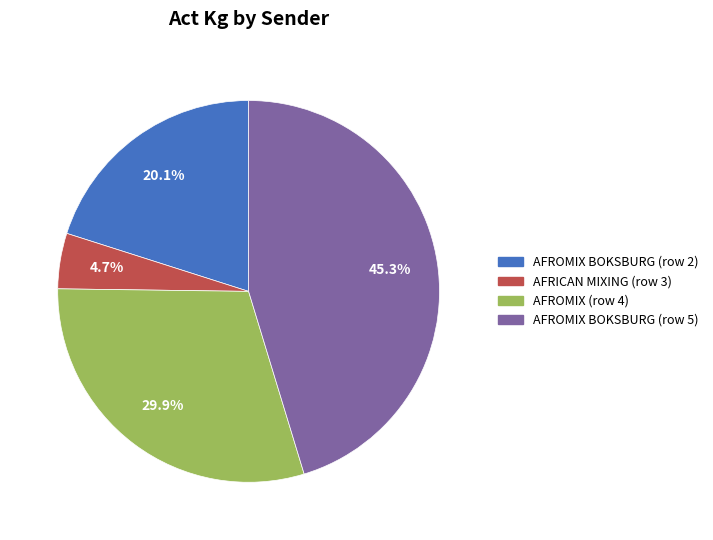

Is it true that AFRICAN MIXING (row 3) is 10% of the pie?

False